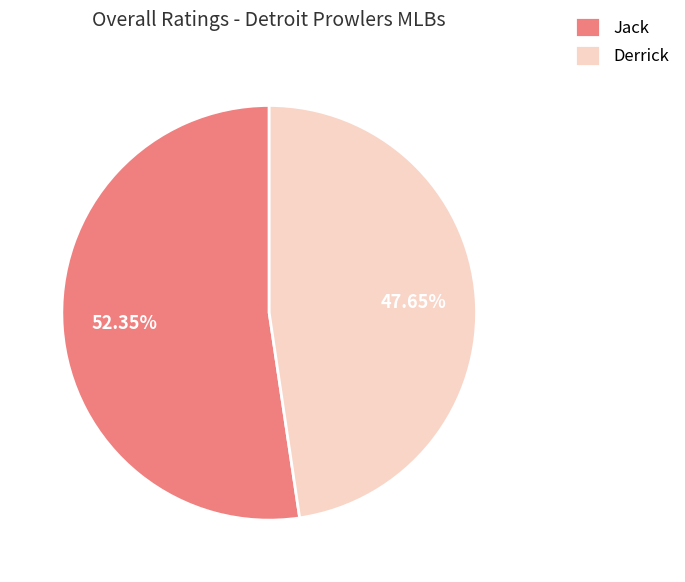

Does Derrick account for over 50% of the chart?

No